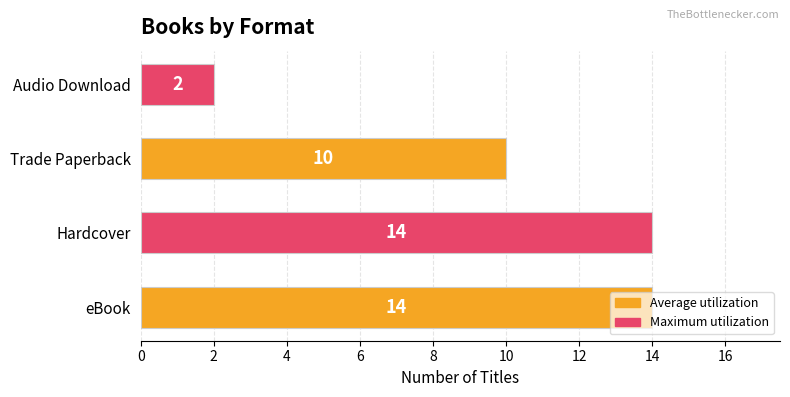

What is the sum of all values?

40